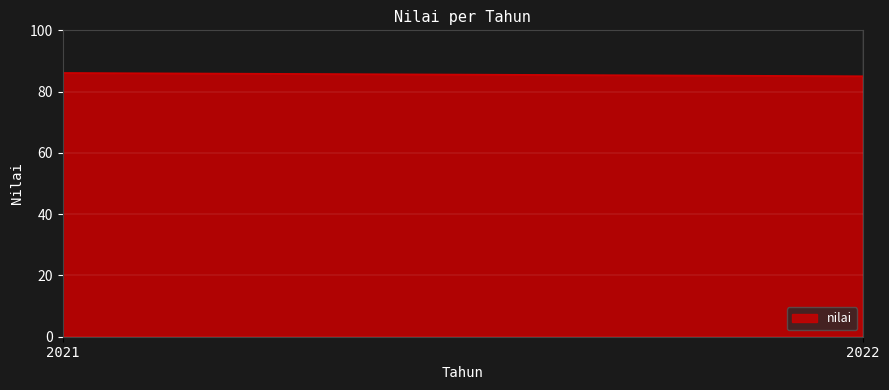

What is the change in value from 2021 to 2022?

-1.1